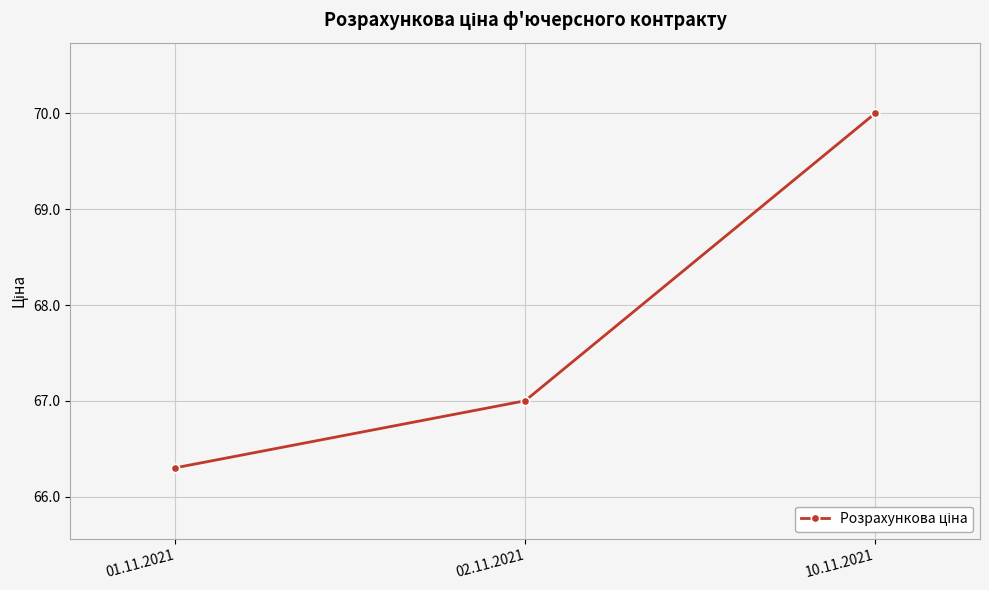

What is the change in value from 01.11.2021 to 10.11.2021?

+3.7